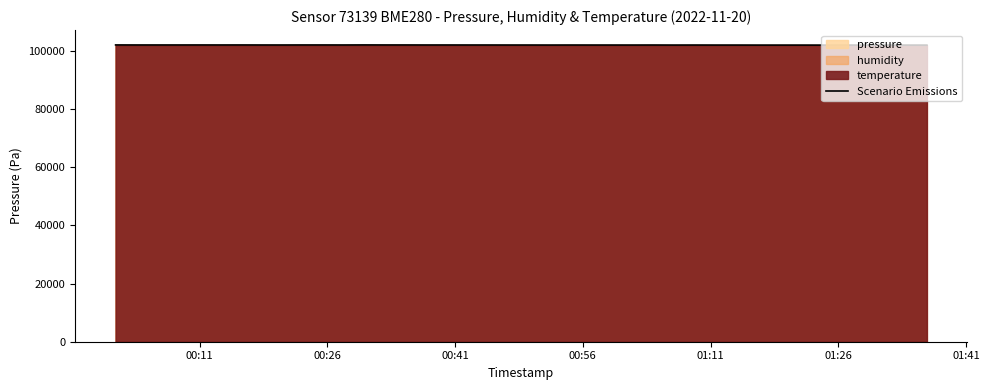

What is the minimum value for Scenario Emissions?

101962.4